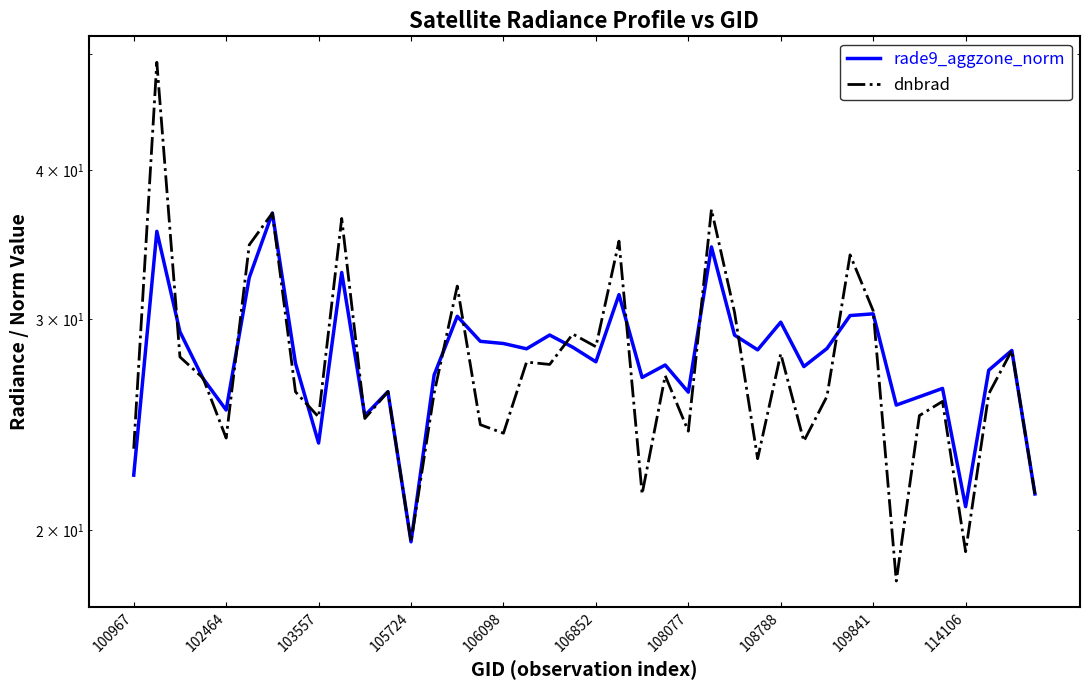

What is the sum of all dnbrad values?

1103.5